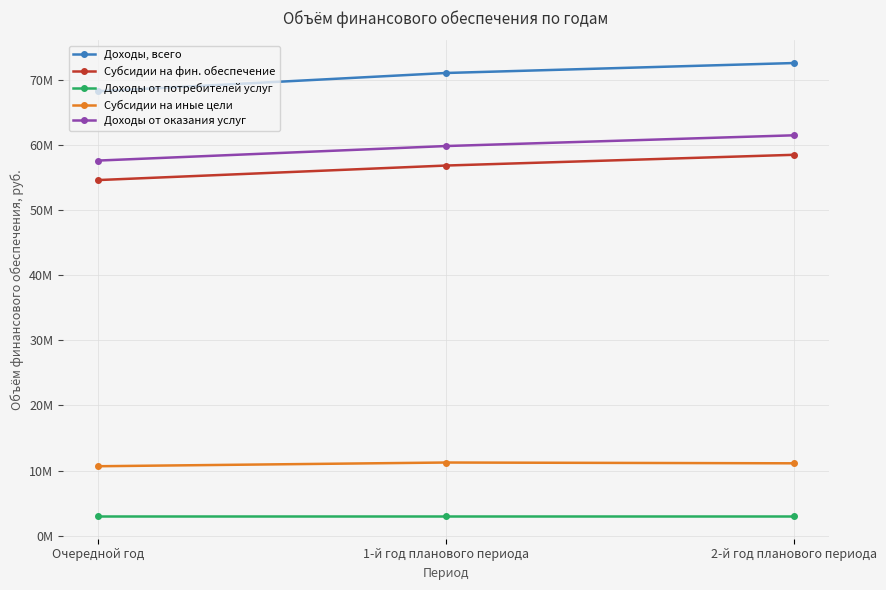

Which series has the largest range (max minus min)?

Доходы, всего